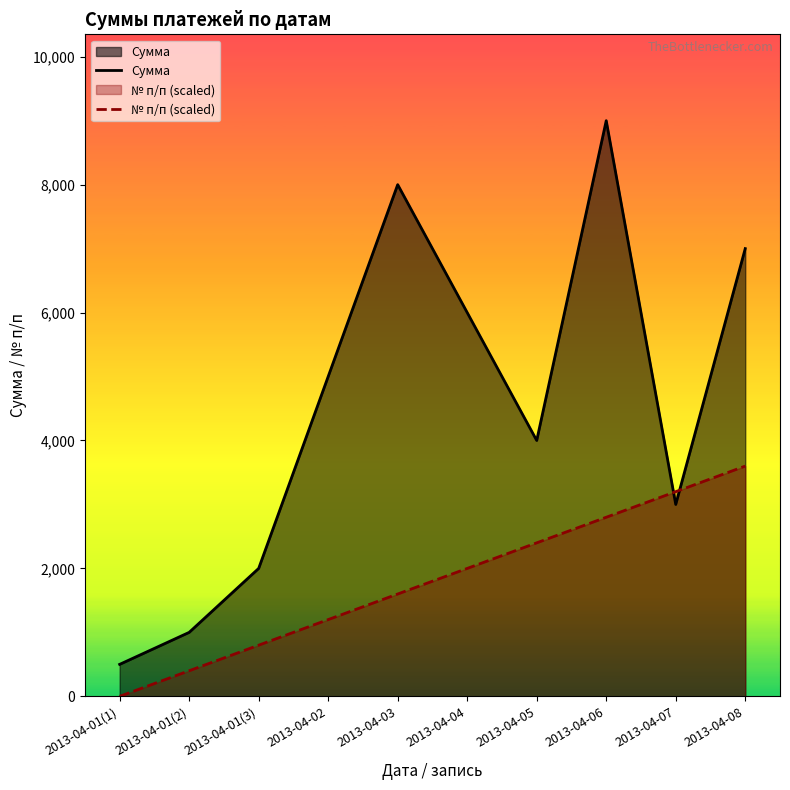

The Сумма series shows 2000 at 2013-04-01(3). True or false?

True